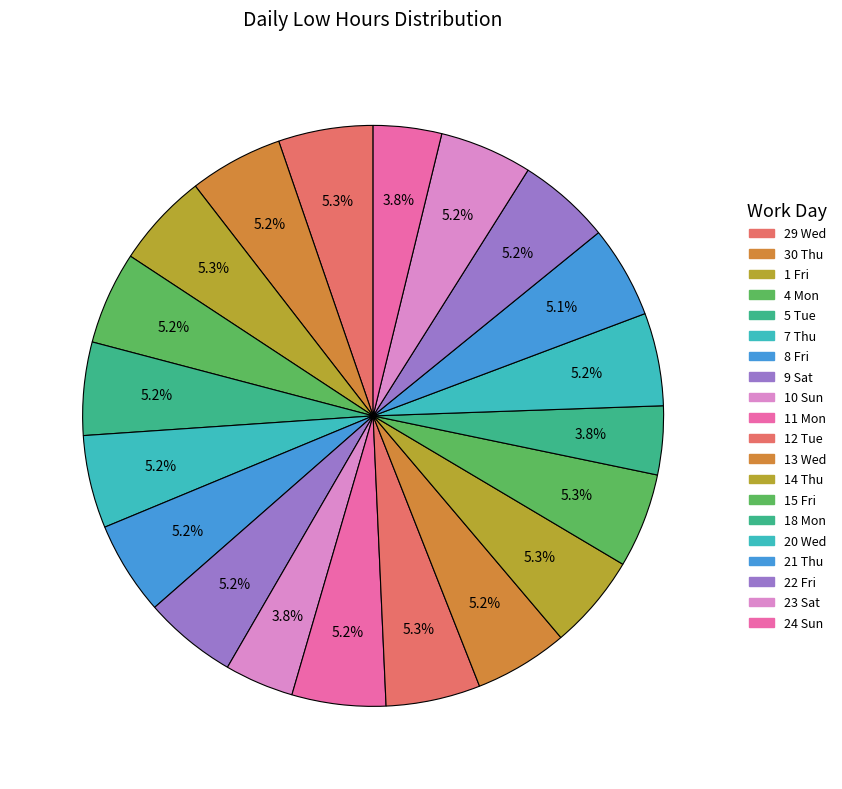

How many segments does this pie chart have?

20